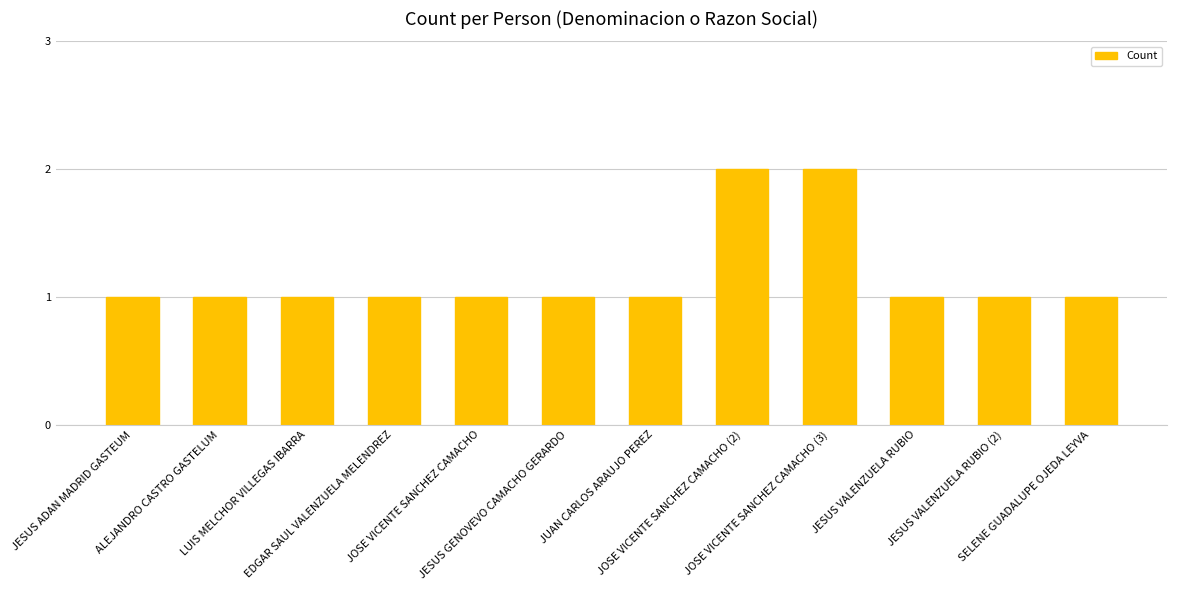

What is the value of the 1st bar from the left?

1